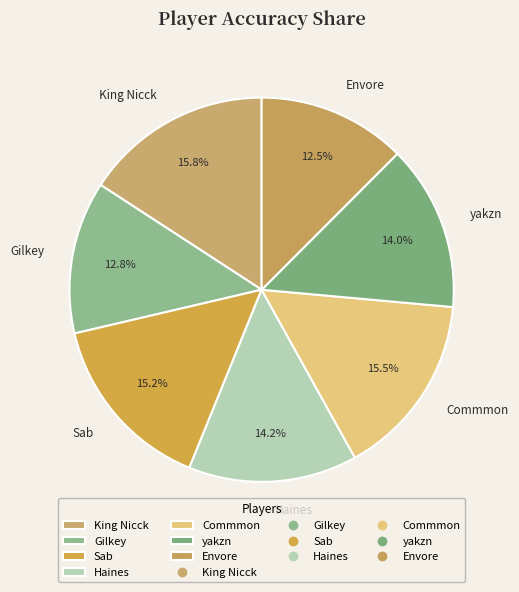

Do yakzn and Sab together represent more than half of the pie?

No